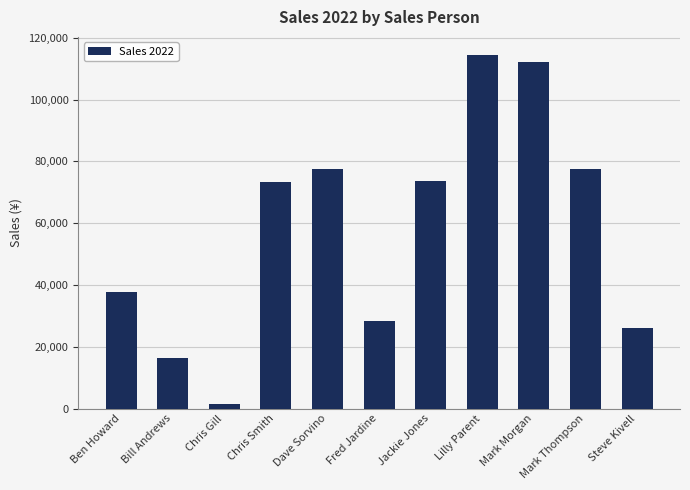

What is the label of the 2nd bar from the left?

Bill Andrews